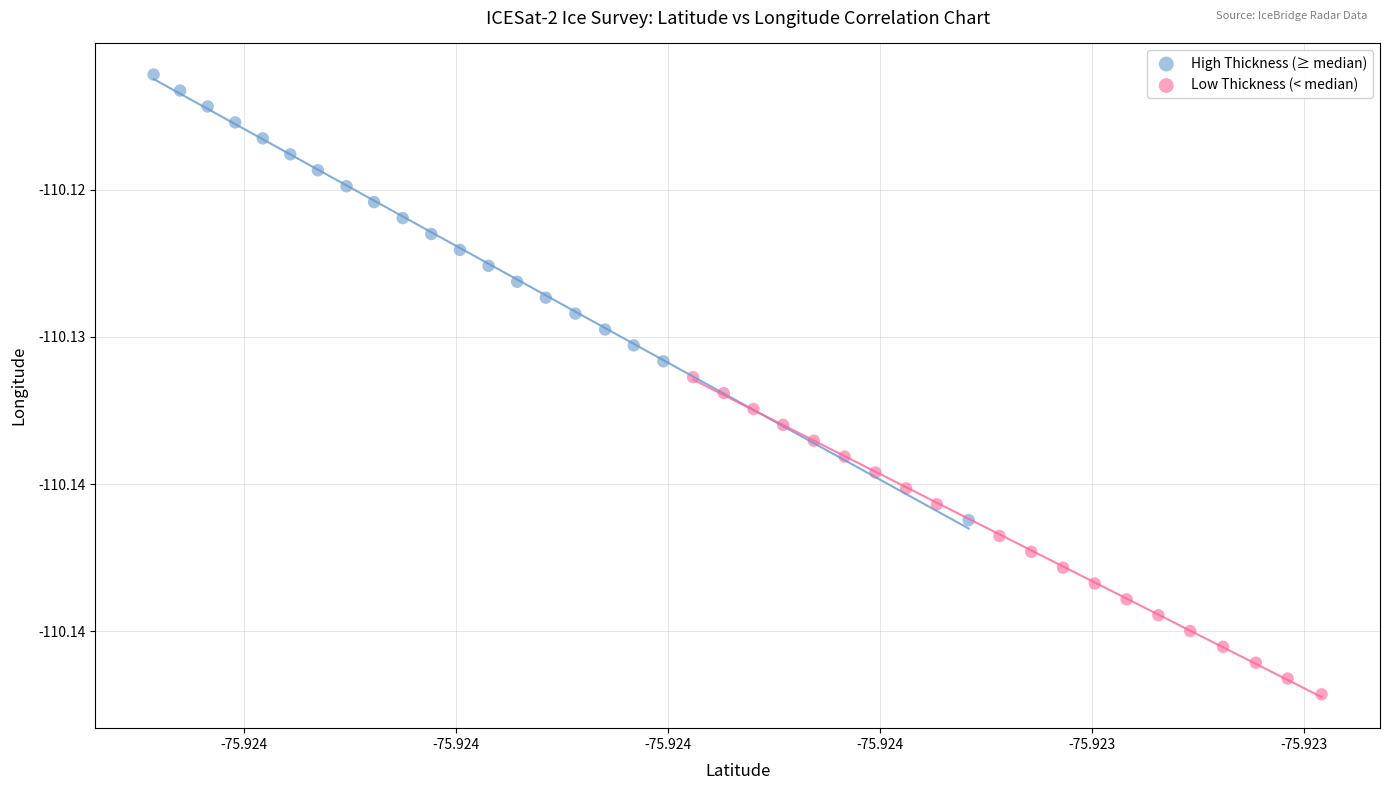

What are all the series names shown in the legend?

High Thickness (≥ median), Low Thickness (< median)